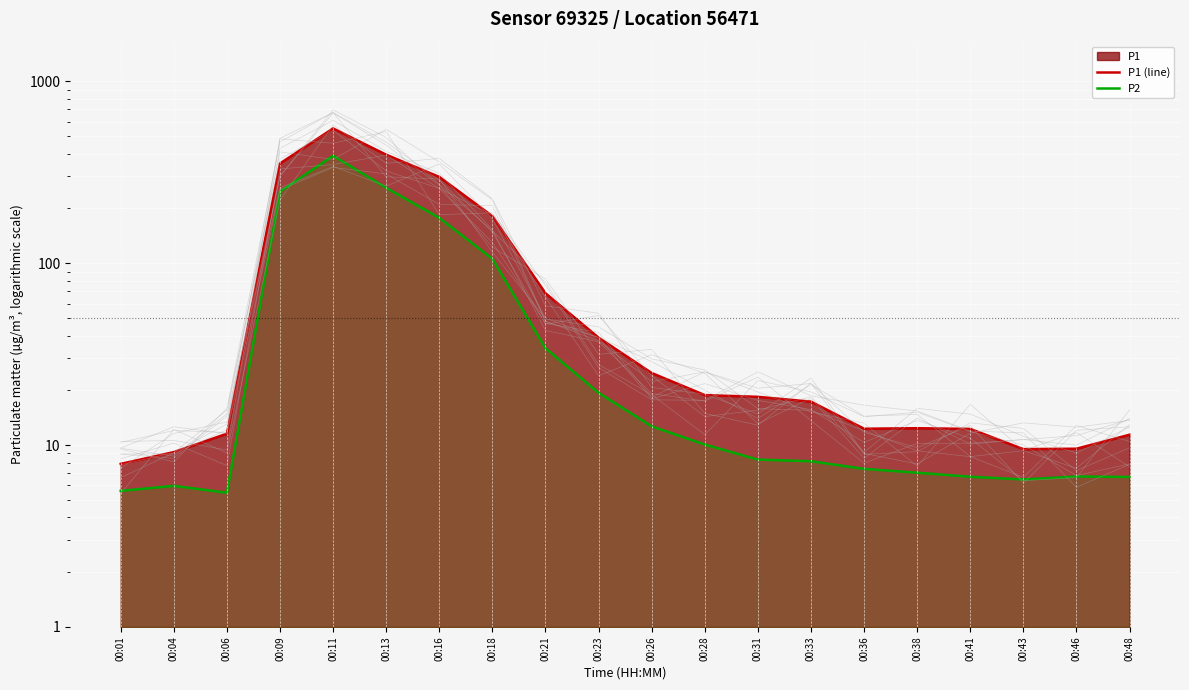

How many lines are shown in the chart?

2